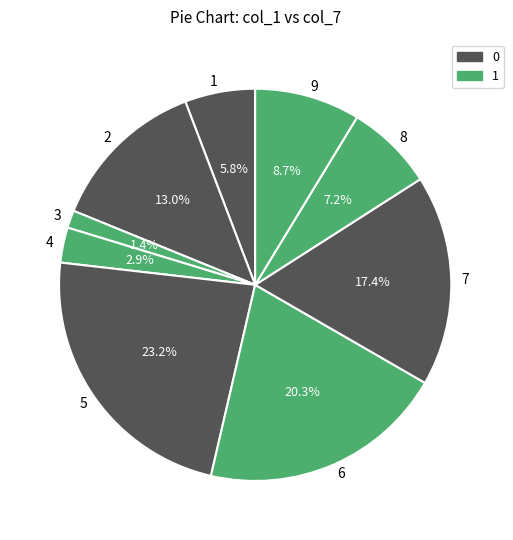

Which category has the biggest portion of the pie?

5